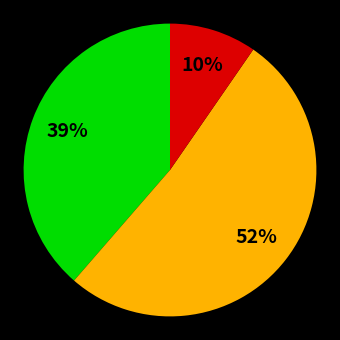

Is there any slice that represents more than half of the pie?

Yes